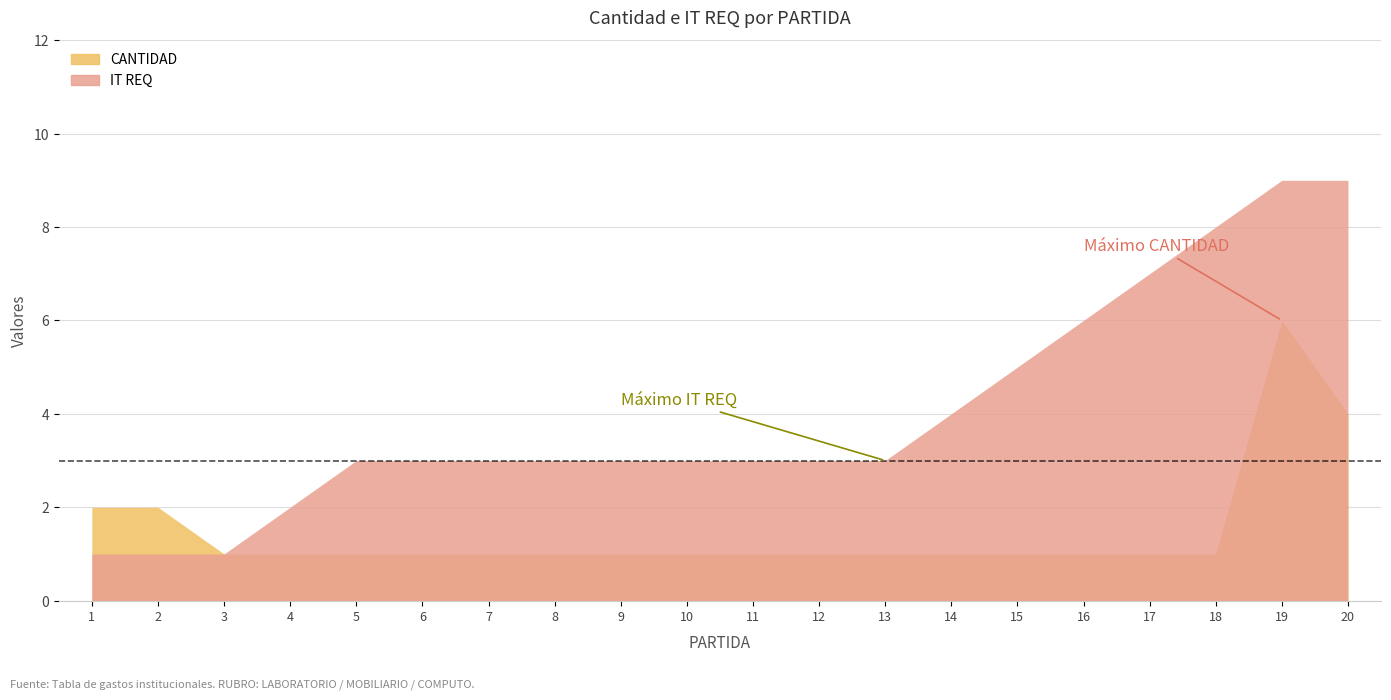

What is the difference between the second highest and second lowest values in the IT REQ series?

8